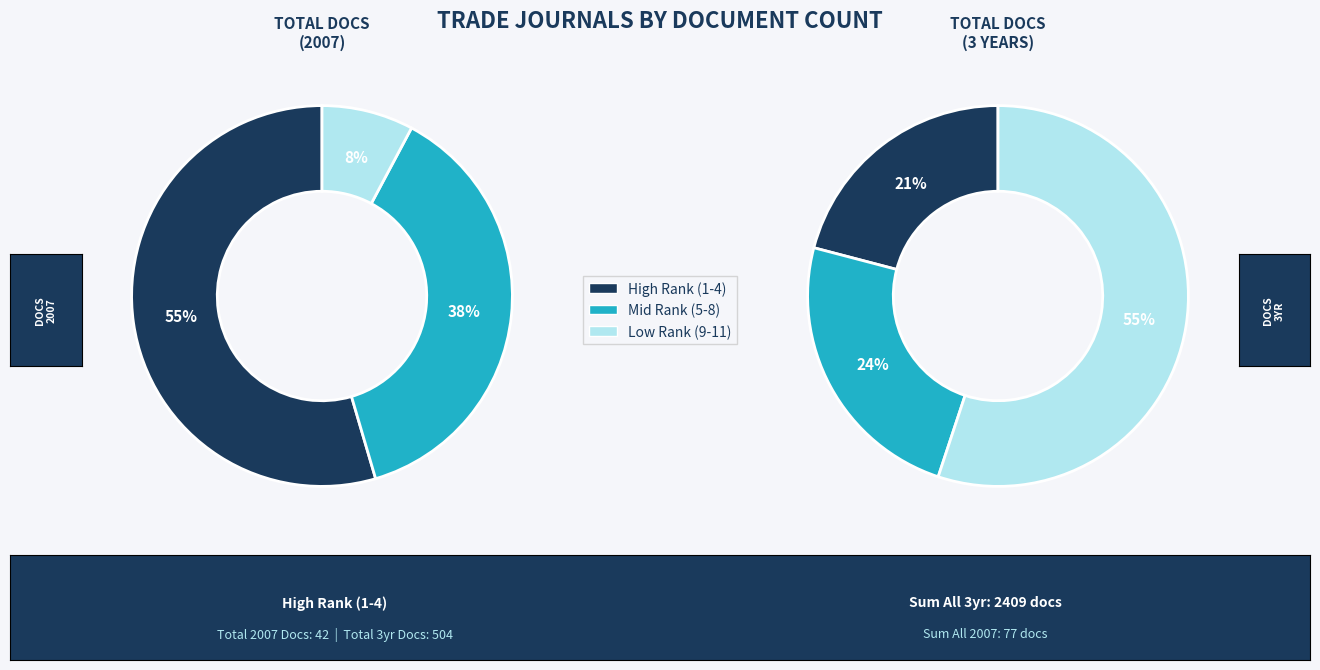

What is the spread (max minus min) of values at Rank 10?

729